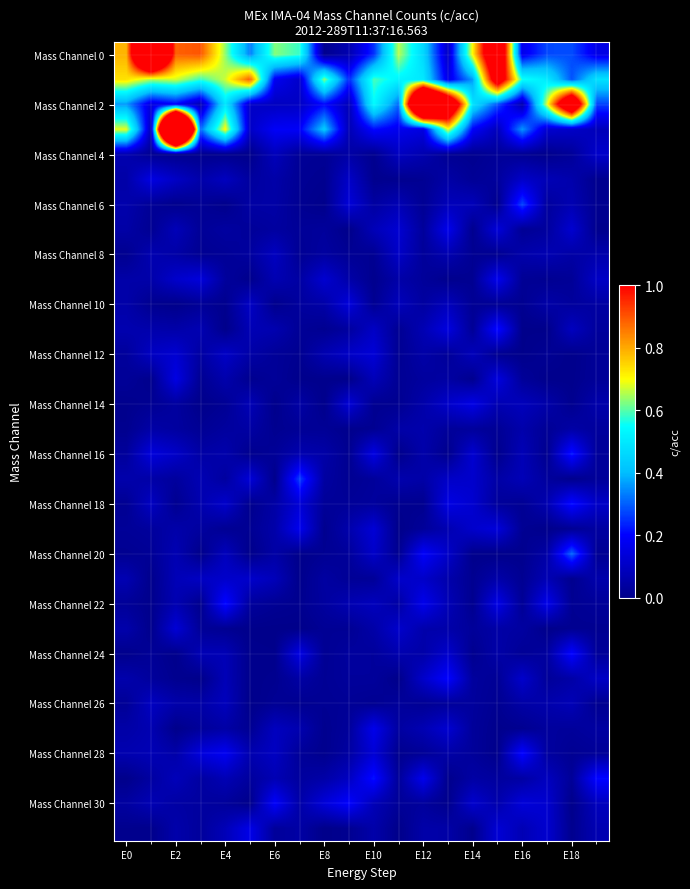

How many data points does each series have?

20